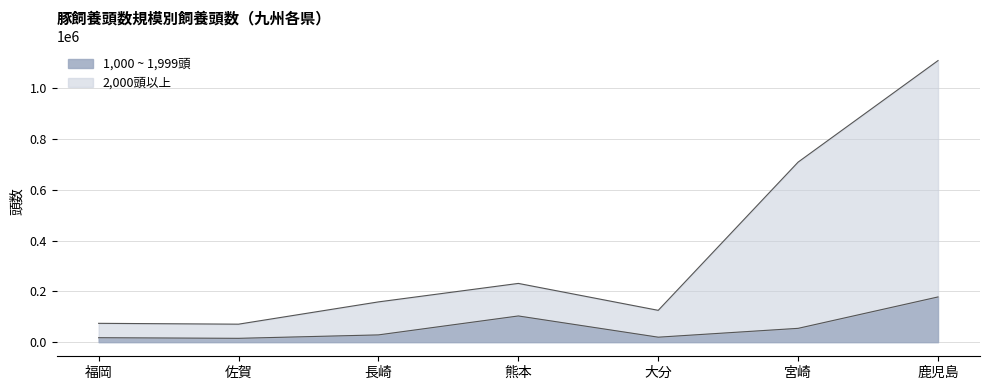

In 2,000頭以上, how many points are lower than both neighbors (excluding endpoints)?

2